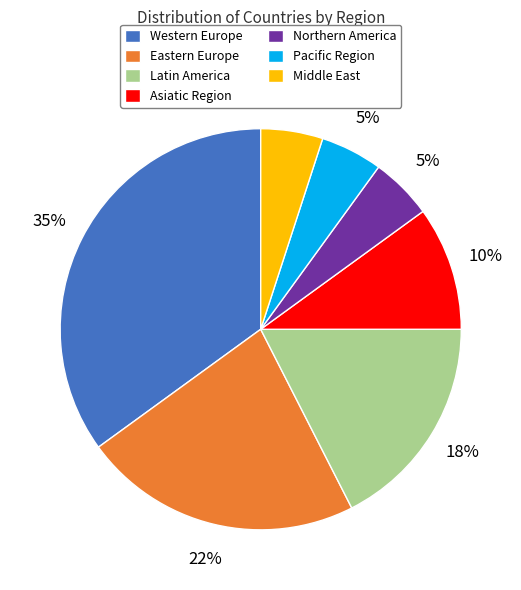

Which slice is the largest?

Western Europe